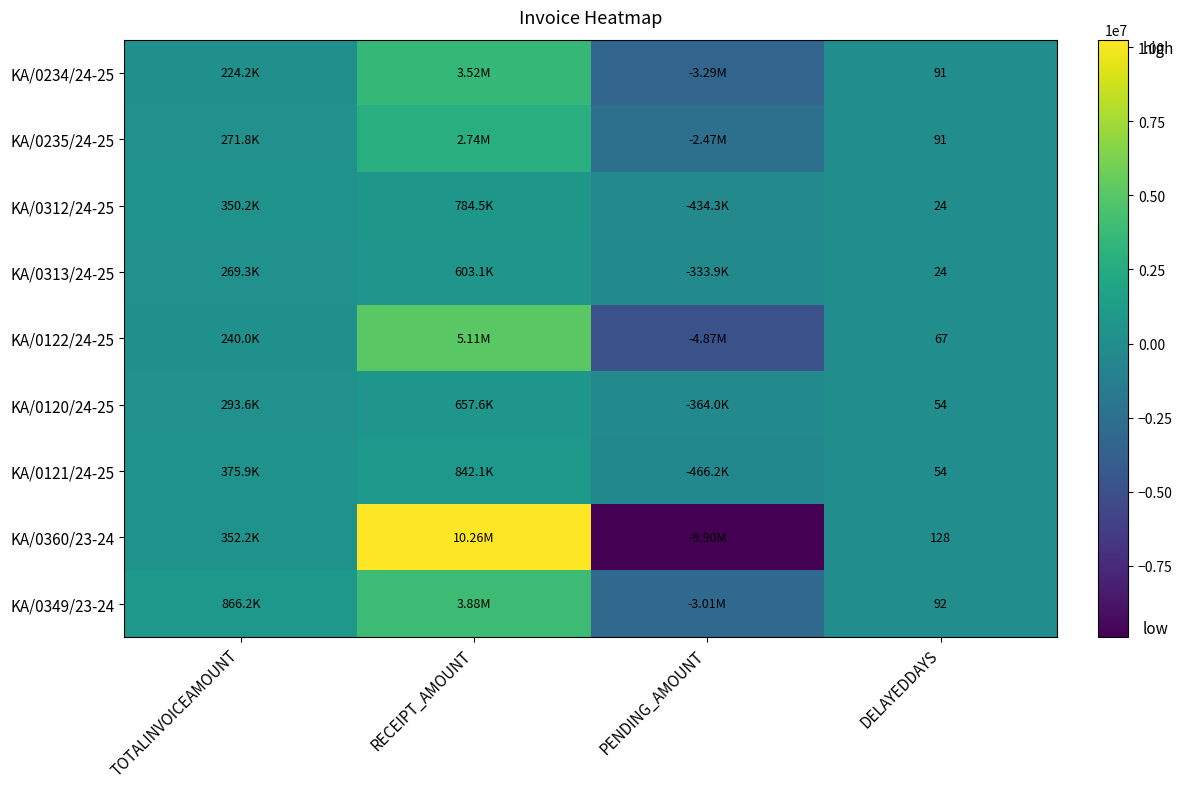

What is the total value across all series at DELAYEDDAYS?

625